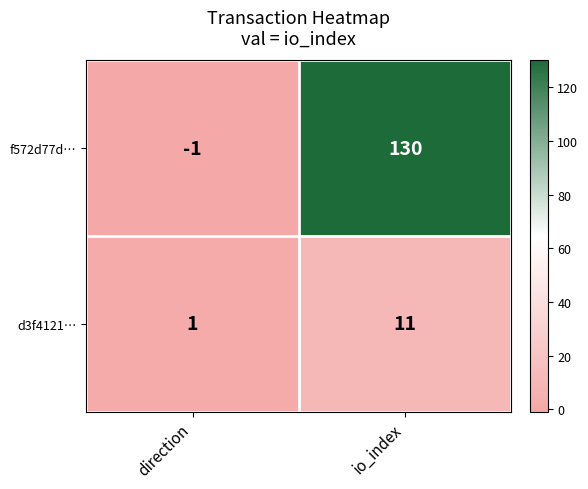

At which label is f572d77d… closest to 64?

direction